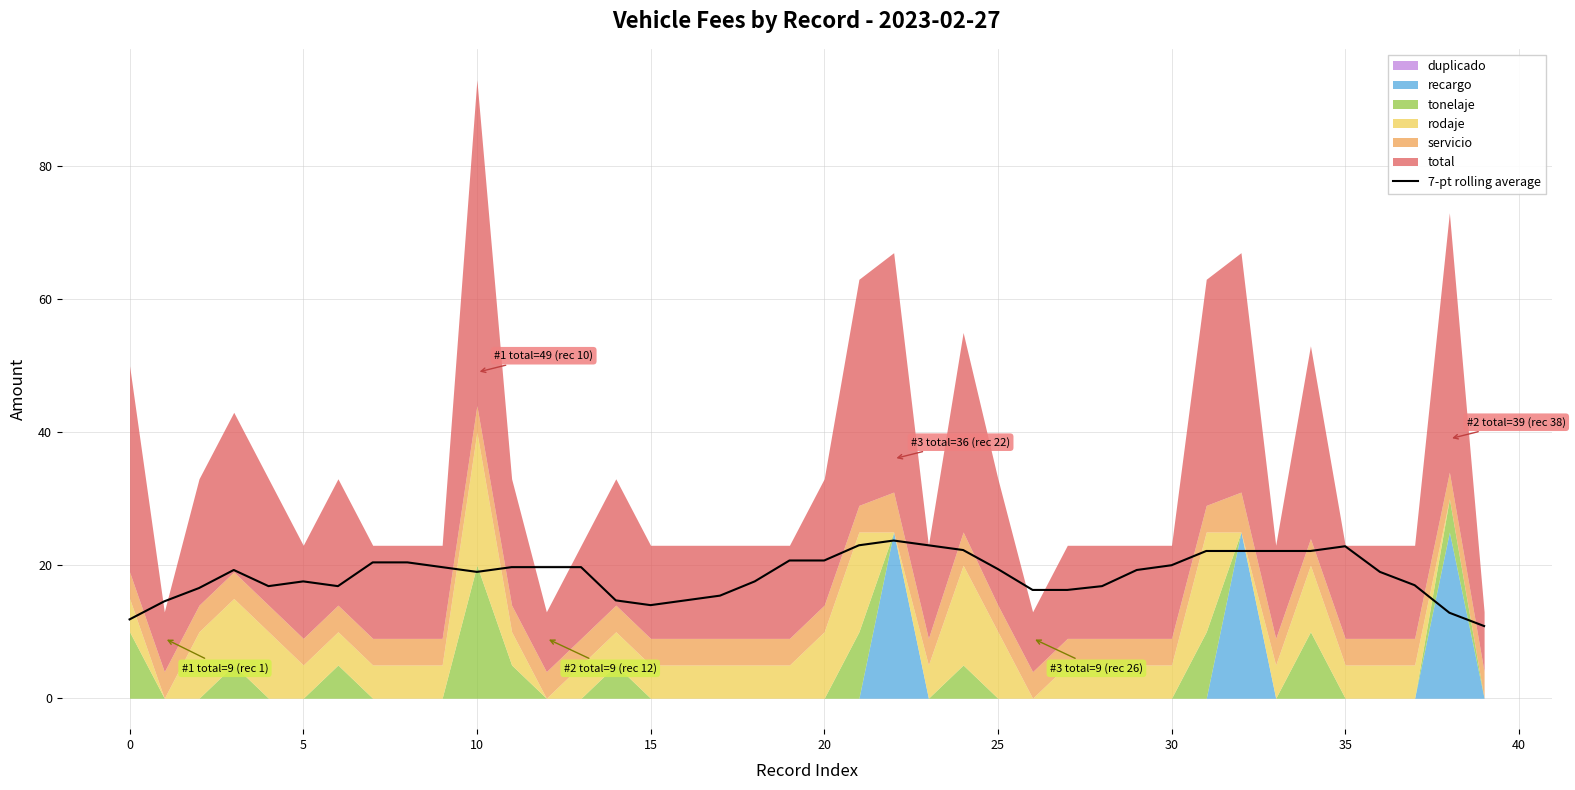

What is the highest value of the 7-pt rolling average series?

23.7